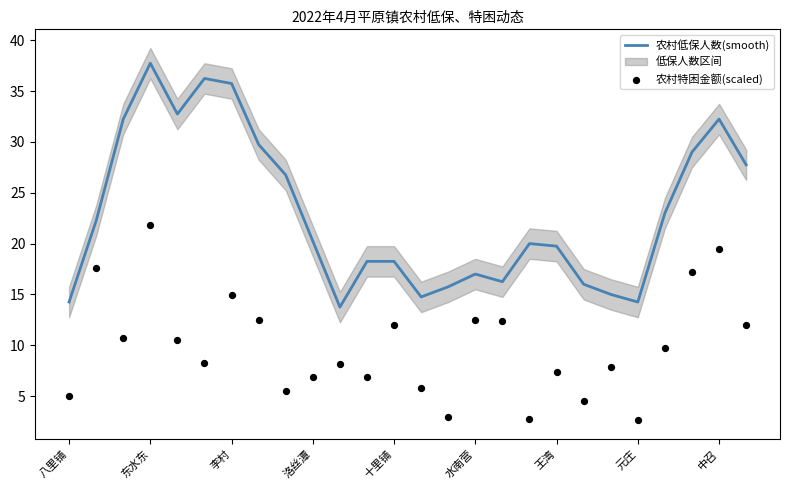

Which series reaches the maximum Y coordinate?

农村低保人数(smooth)